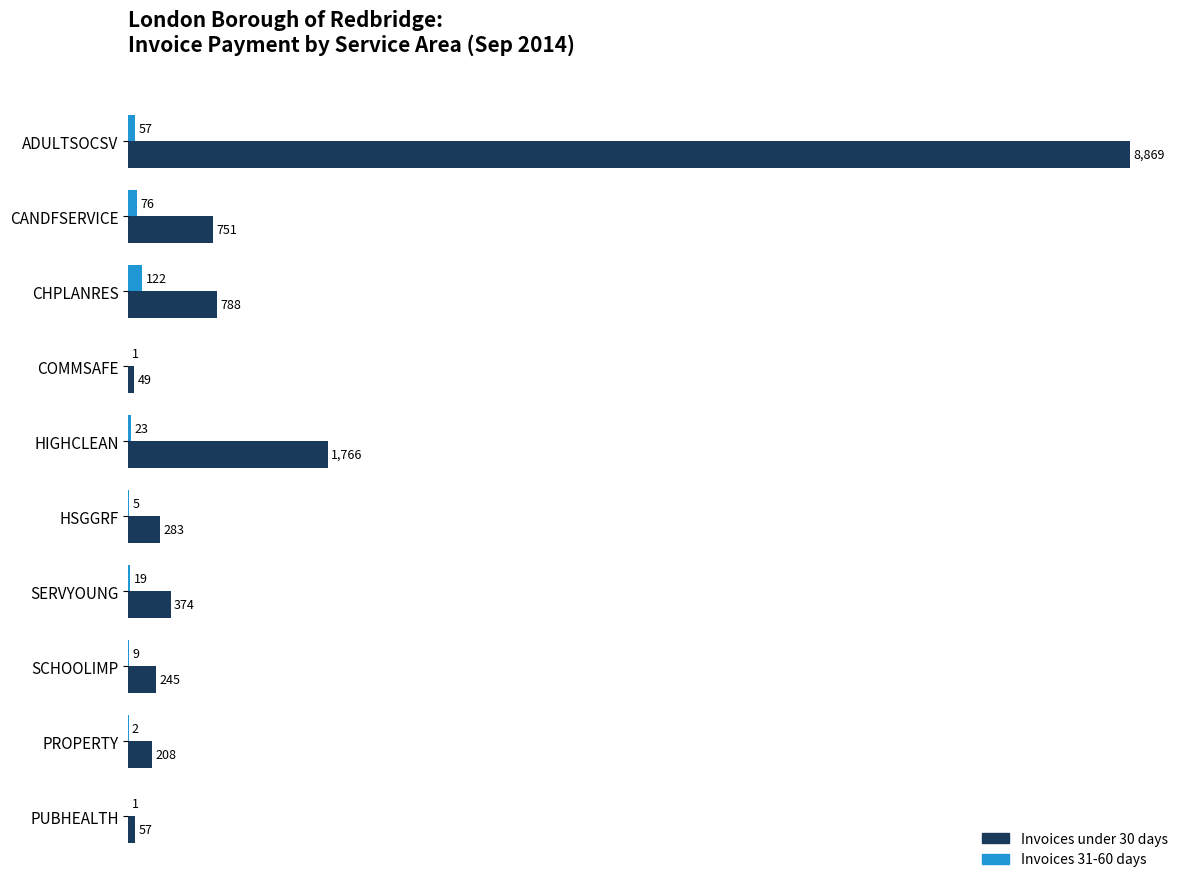

True or false: Invoices 31-60 days has a value of 76 at CANDFSERVICE.

True